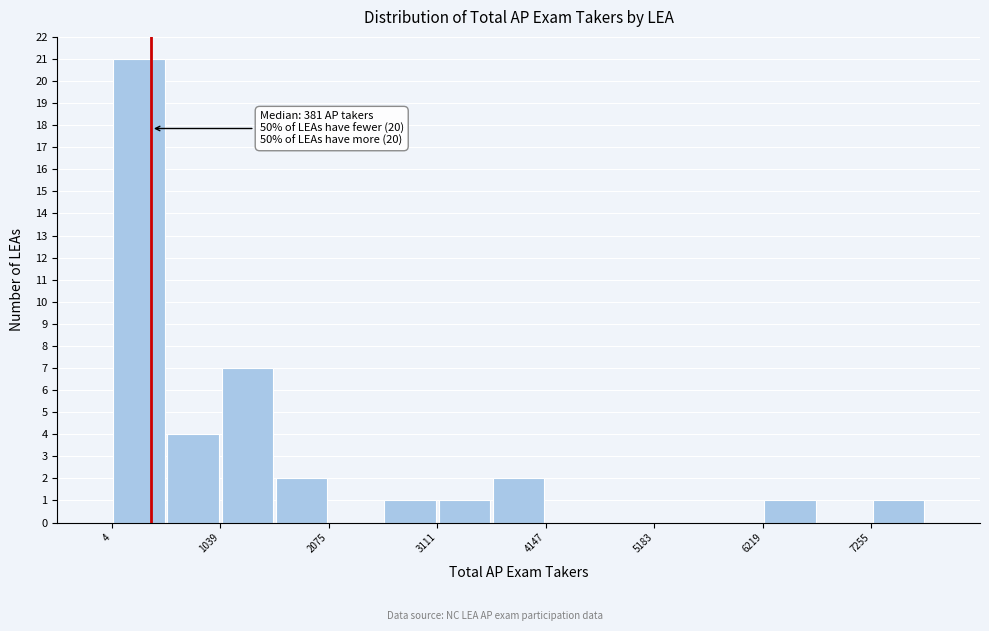

Around what value on the x-axis is the tallest bar? Give the approximate position of its centre, as read against the axis.

200